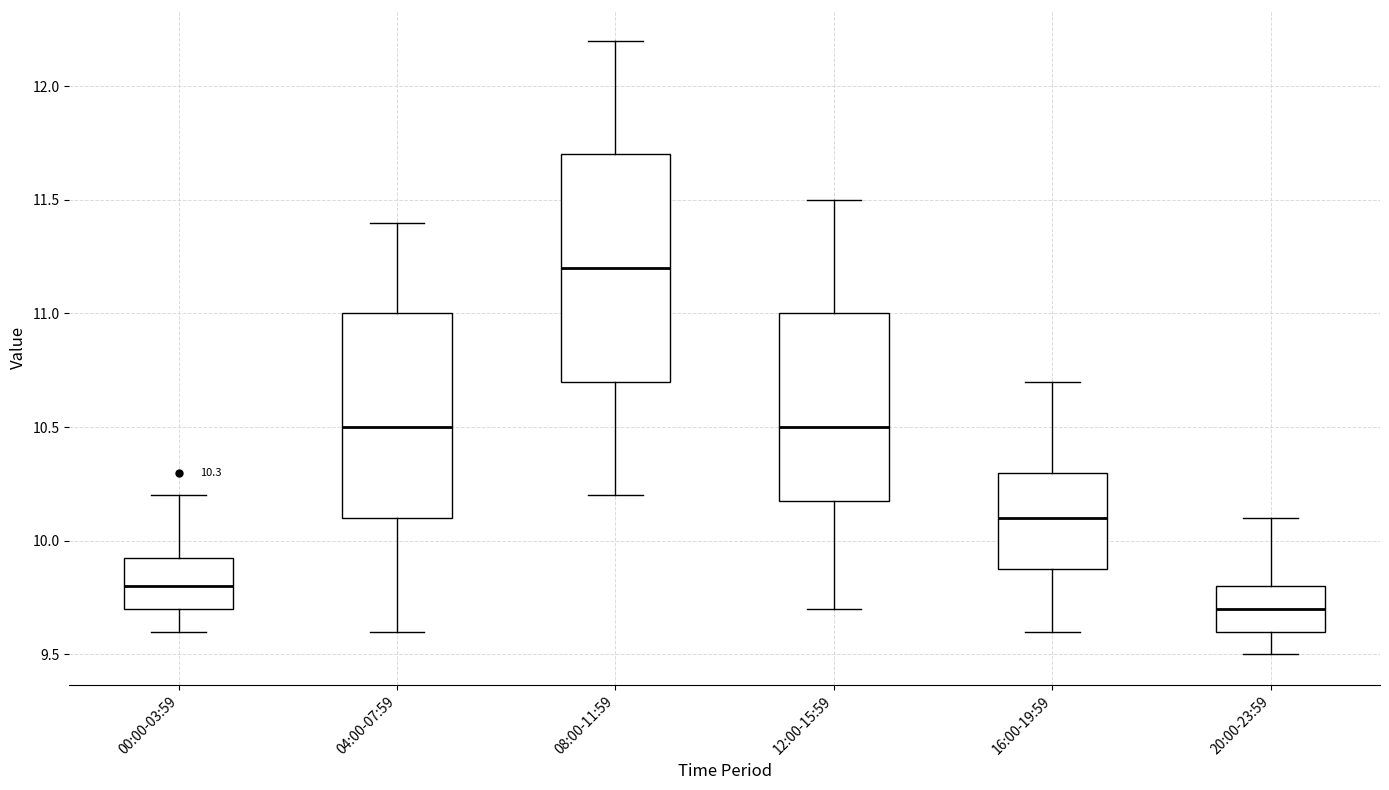

Which box's median line is the lowest?

20:00-23:59